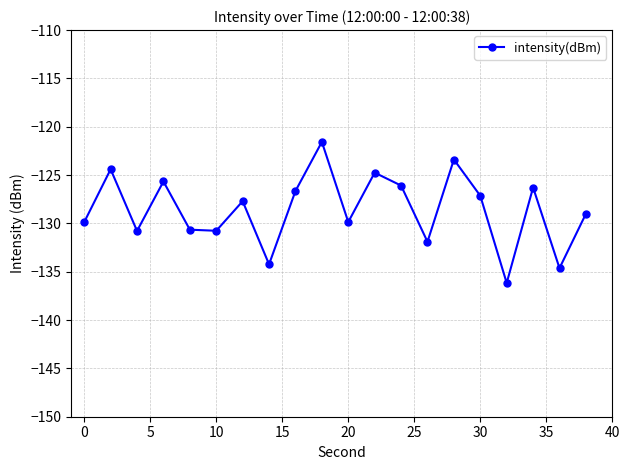

What is the smallest value displayed?

-136.2